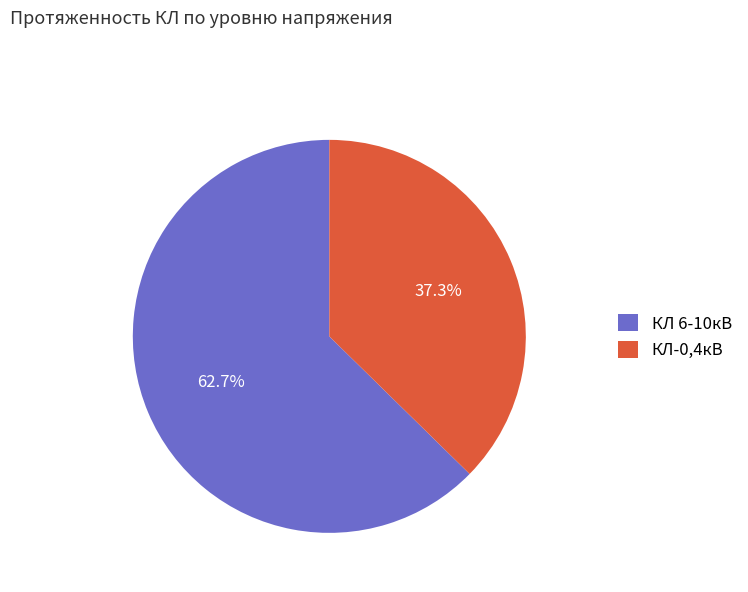

Rank the categories by value from lowest to highest.

КЛ-0,4кВ, КЛ 6-10кВ